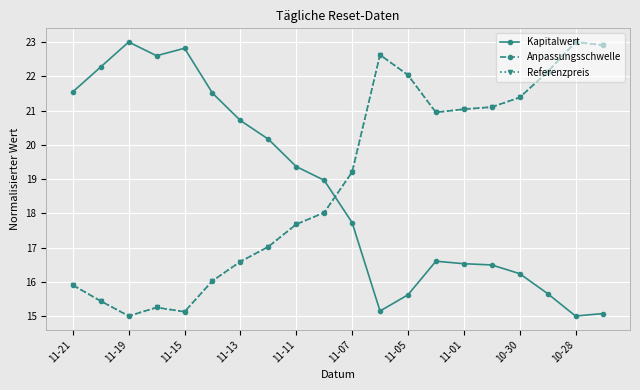

List the series in order of their peak value, highest first.

Kapitalwert, Anpassungsschwelle, Referenzpreis